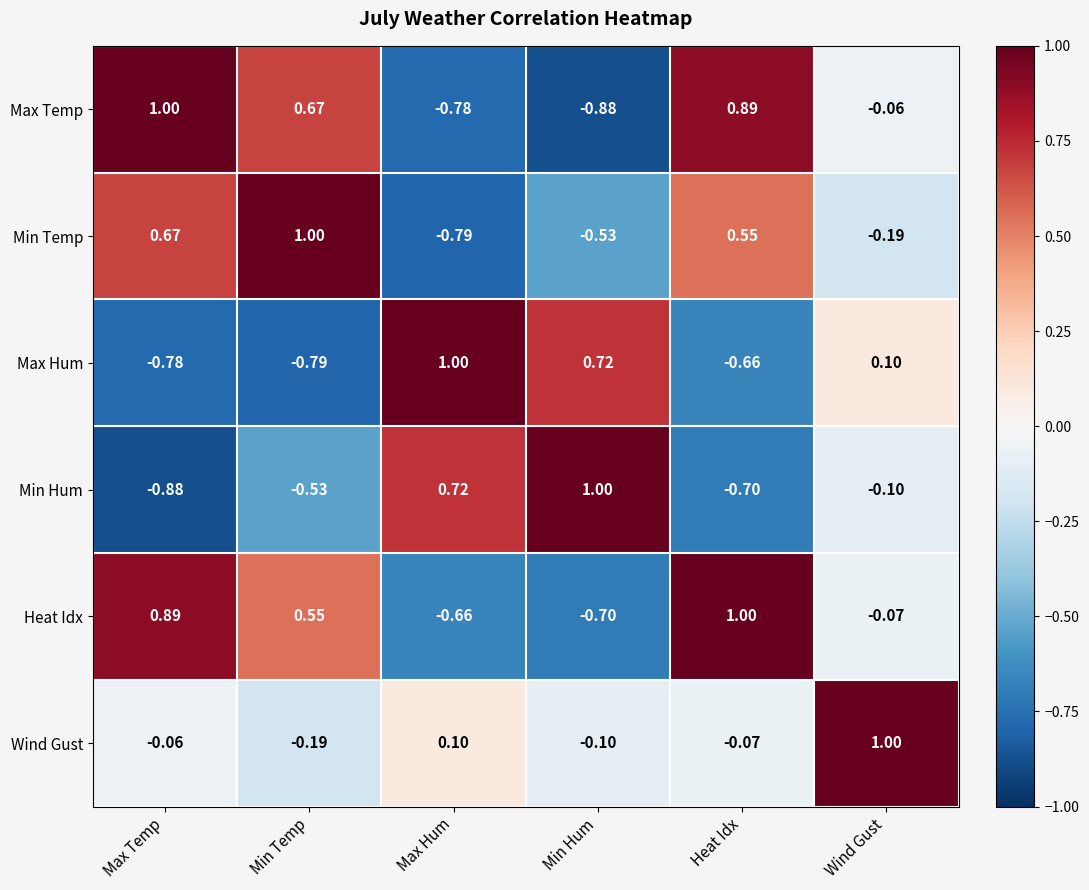

At how many categories does at least one series exceed 0?

6